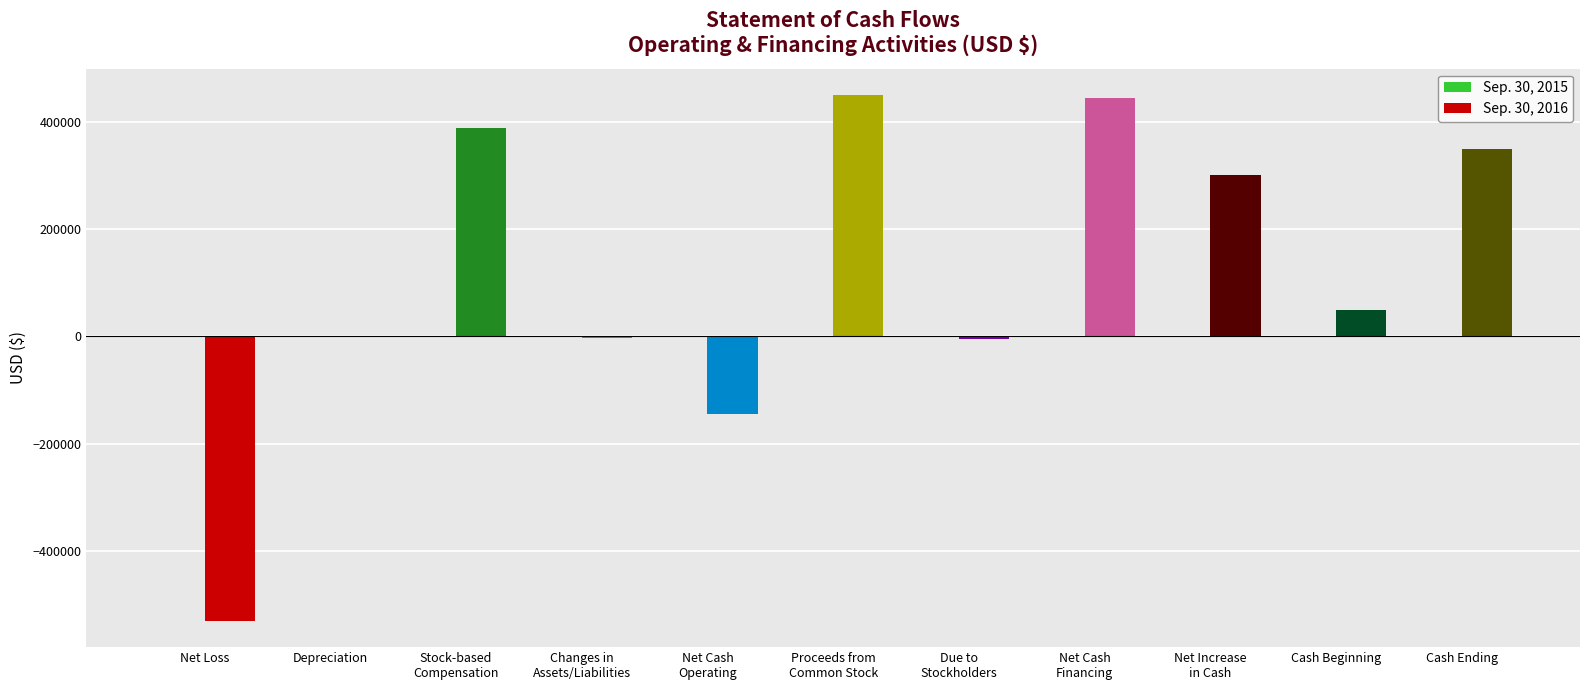

What is the average value of the Sep. 30, 2016 series?

118151